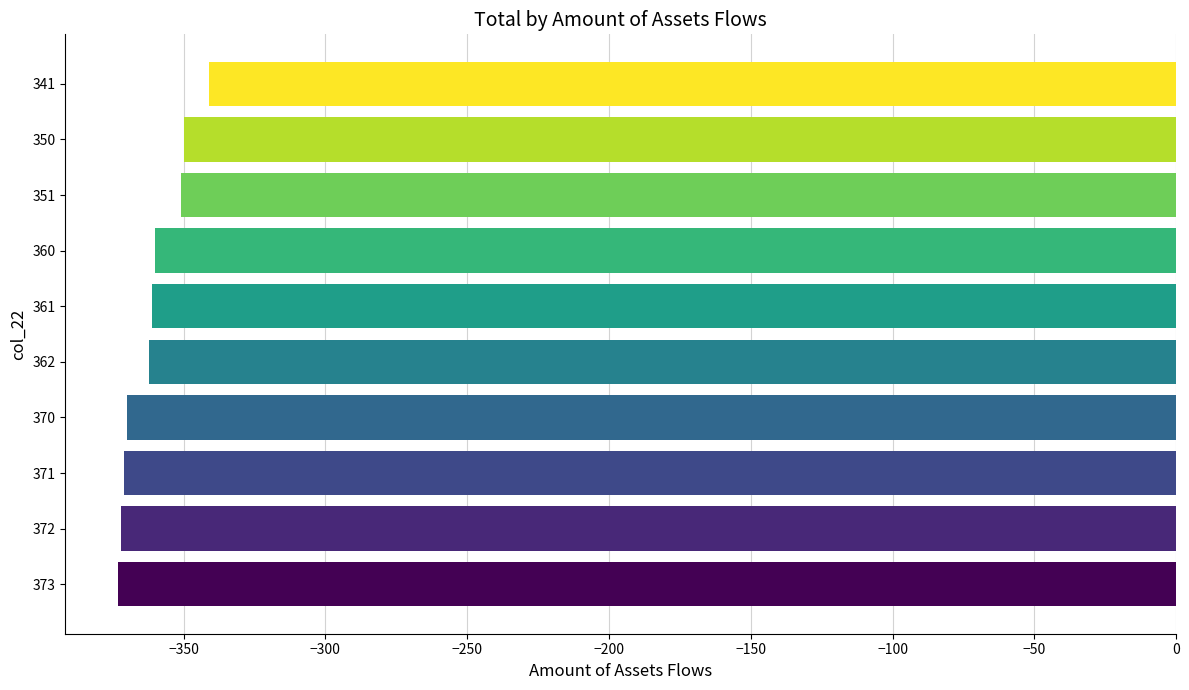

How many distinct data groups are displayed?

1